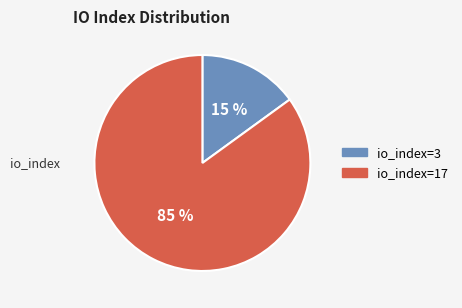

How many slices are in this pie chart?

2